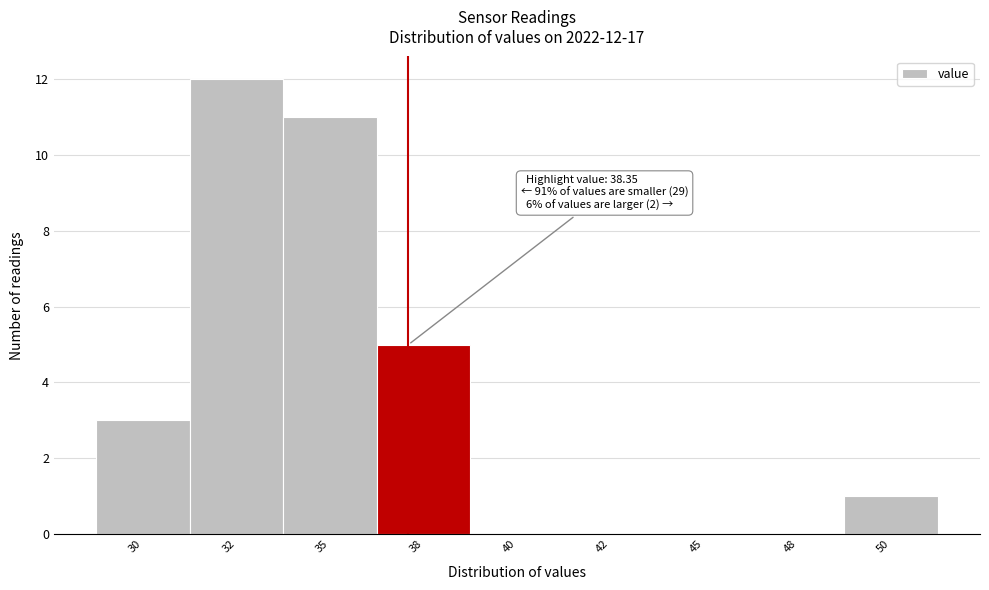

Reading left to right, list all the values displayed in this chart.

30=3	32=12	35=11	38=5	40=0	42=0	45=0	48=0	50=1